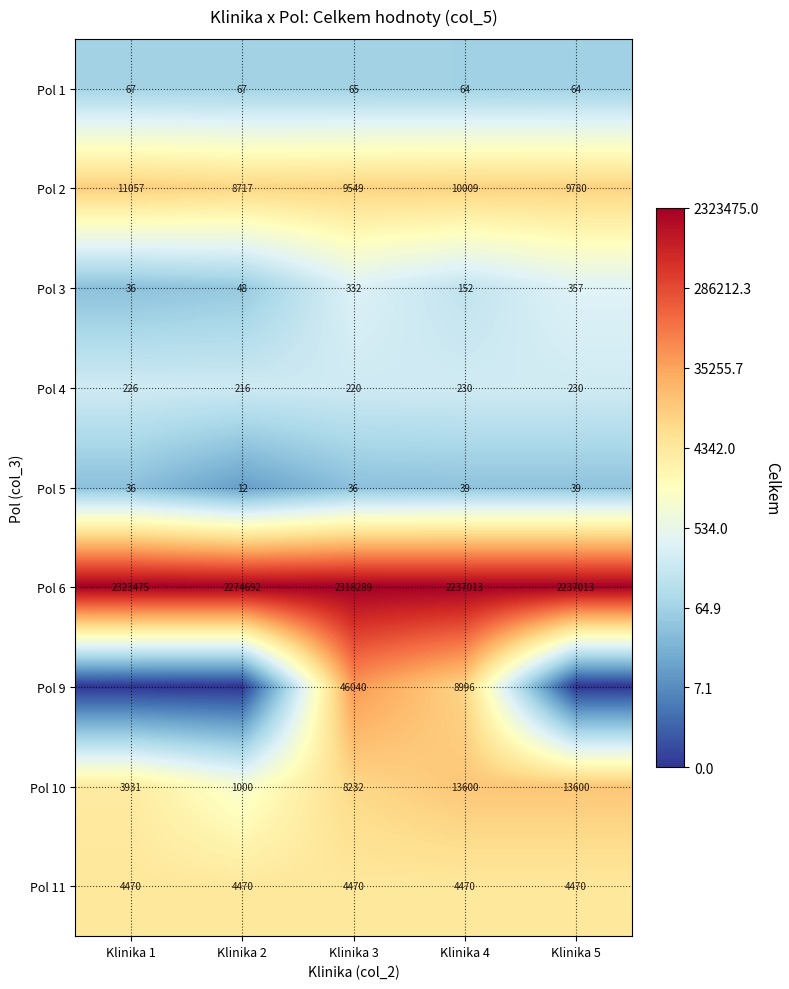

What is the highest value of the Pol 11 series?

4470